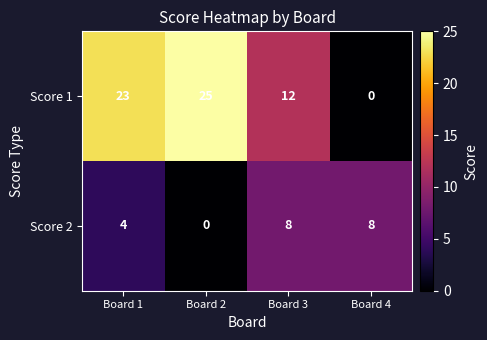

What is the average value of the Score 2 series?

5